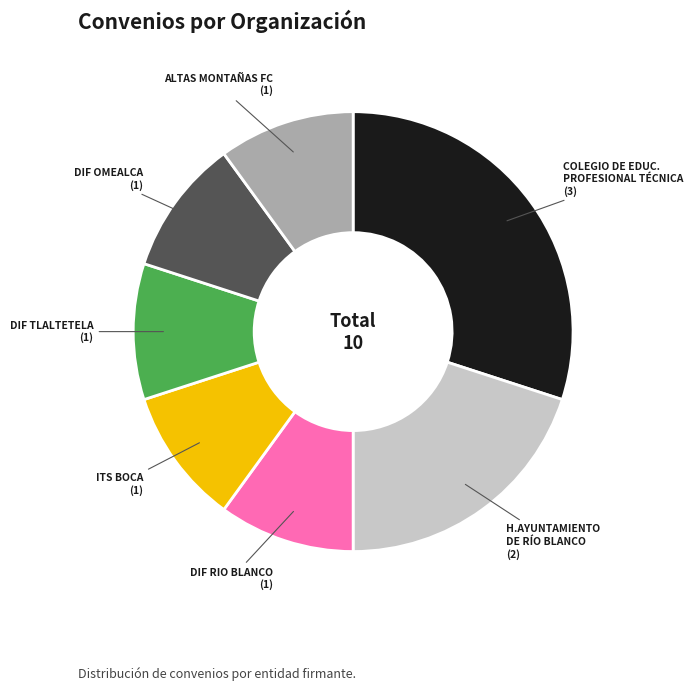

How many slices are in this pie chart?

7